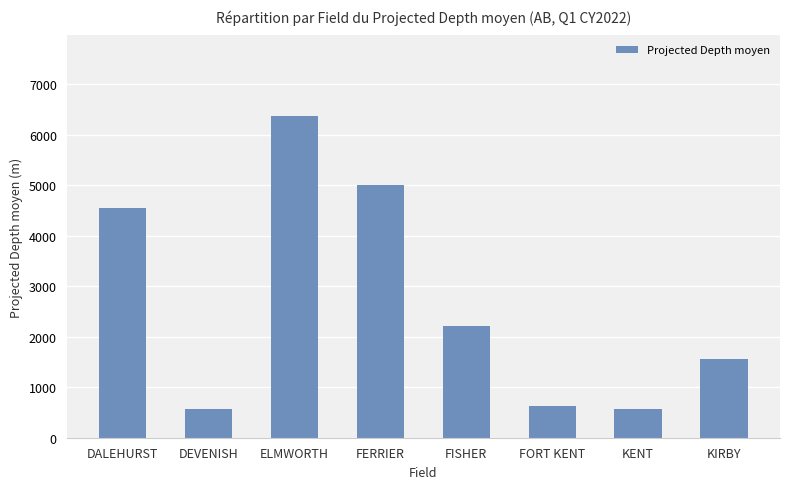

How many bars are there in total?

8